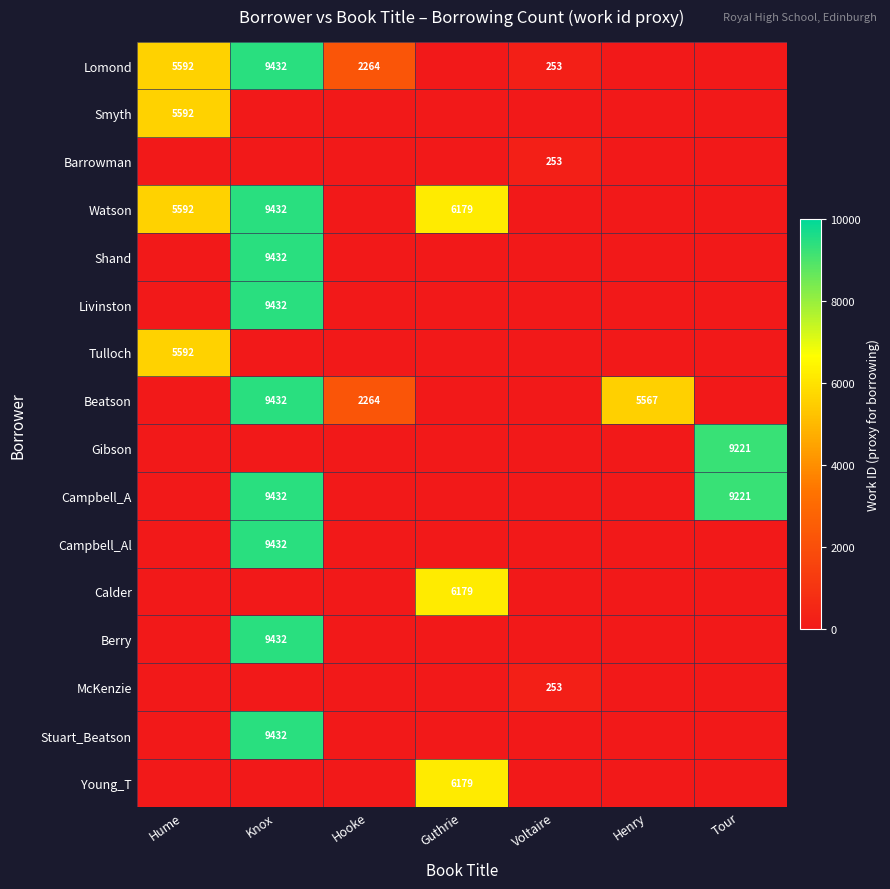

Is it true that Watson equals 9432 at Knox?

True